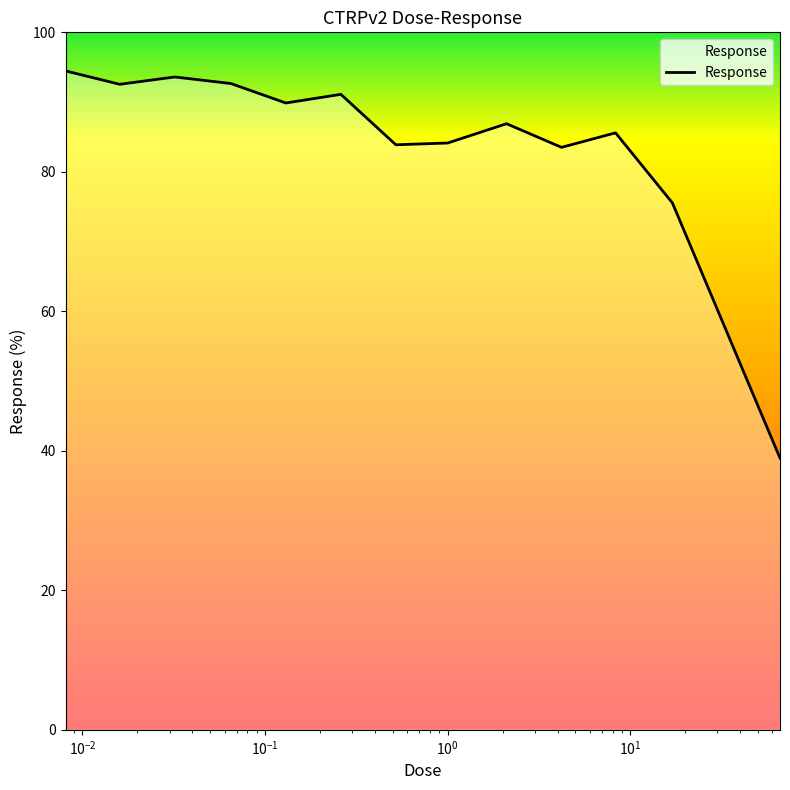

What is the difference between the maximum and minimum values?

55.5